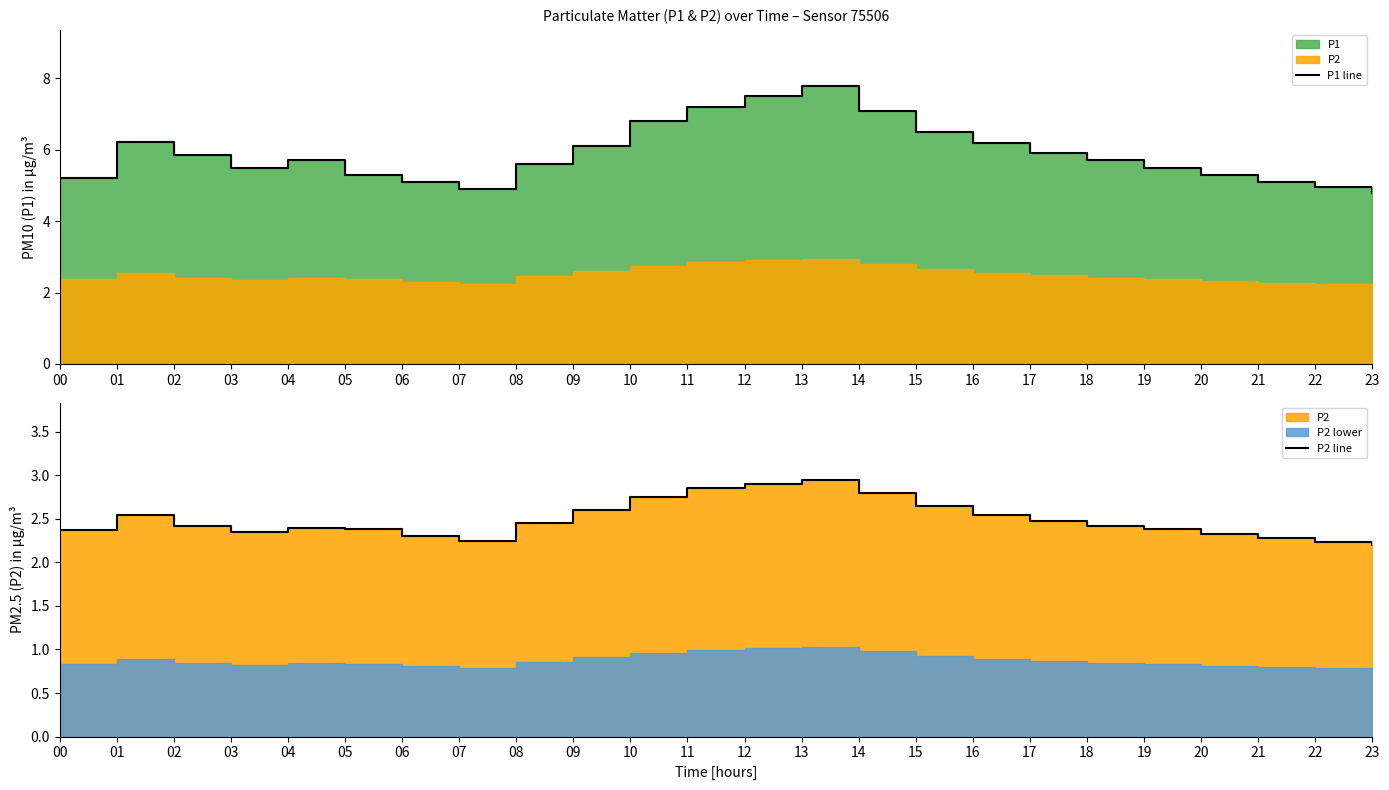

Where is P1 line nearest to the value 6?

09